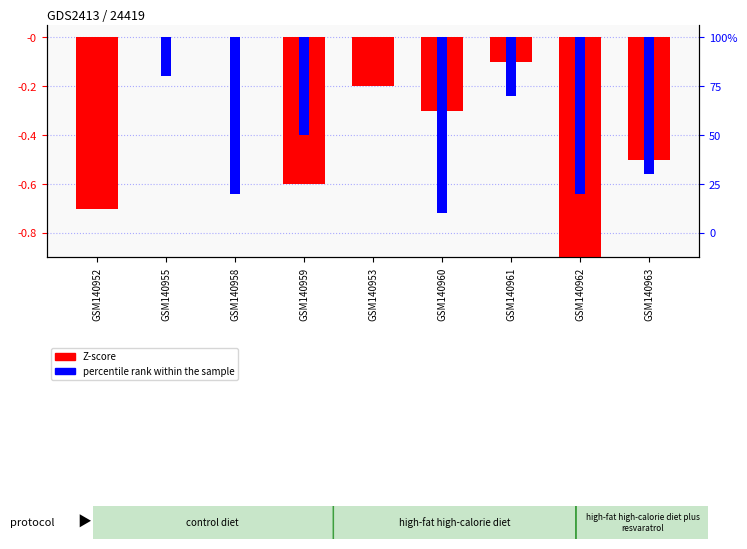

At which label is Z-score closest to 0?

GSM140955